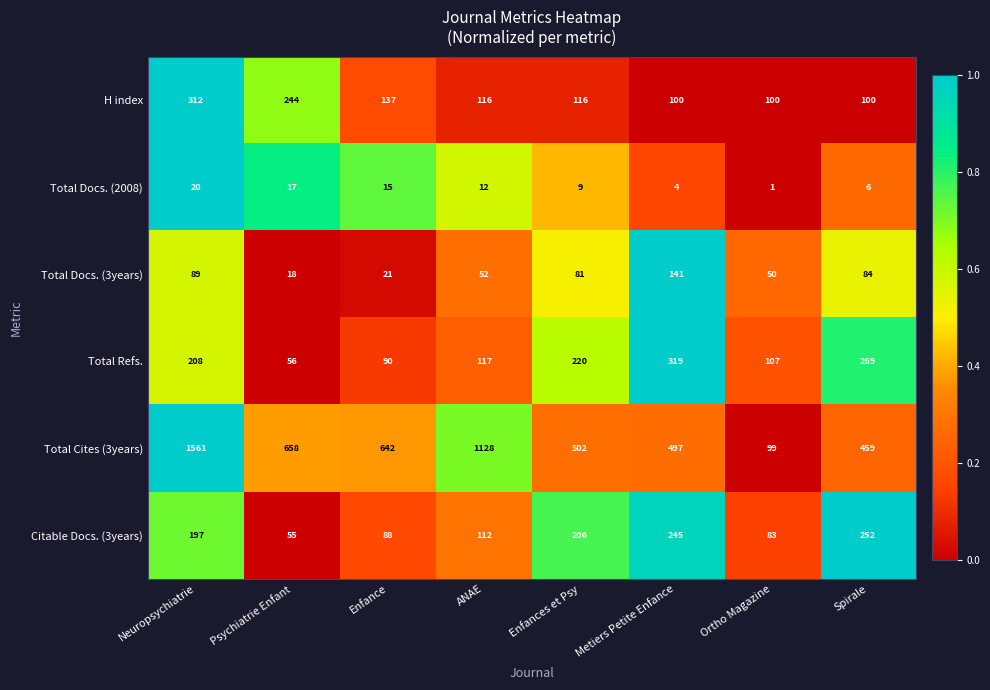

Between Enfances et Psy and Ortho Magazine, which series saw the biggest shift?

Total Cites (3years)